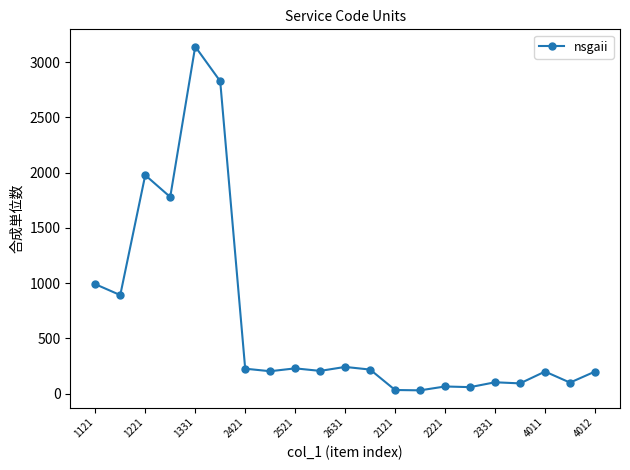

What is the sum of all values?

13818